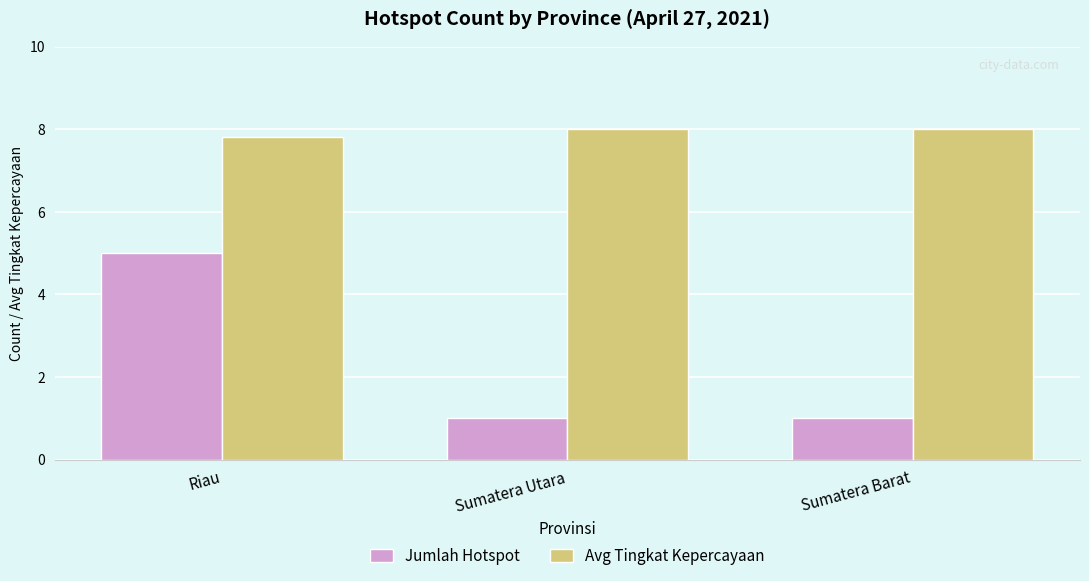

List the series in order of their overall mean, lowest first.

Jumlah Hotspot, Avg Tingkat Kepercayaan